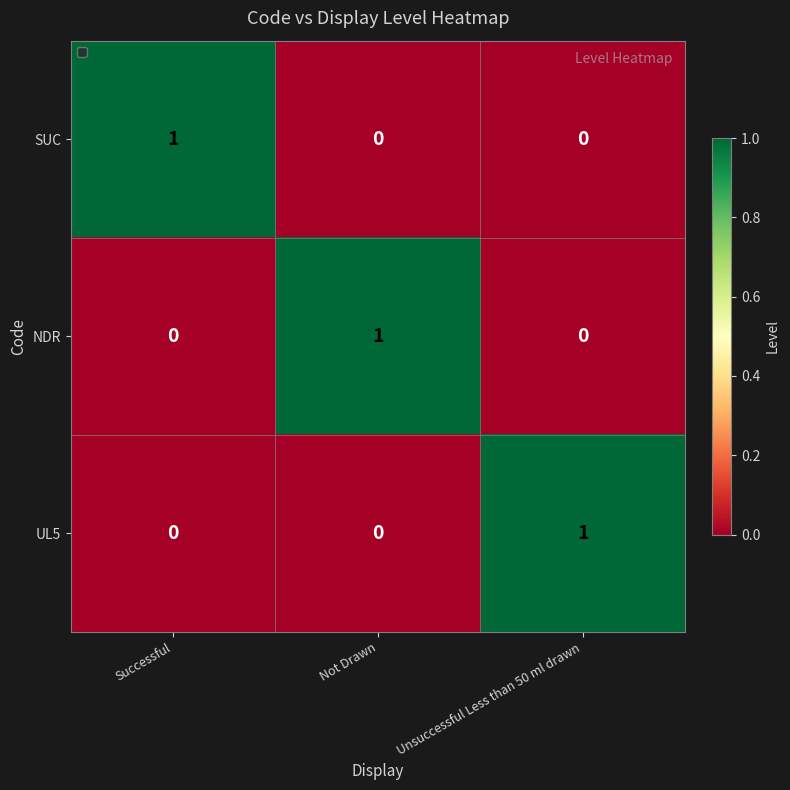

Is the value of SUC at Unsuccessful Less than 50 ml drawn greater than the value of NDR at Not Drawn?

No